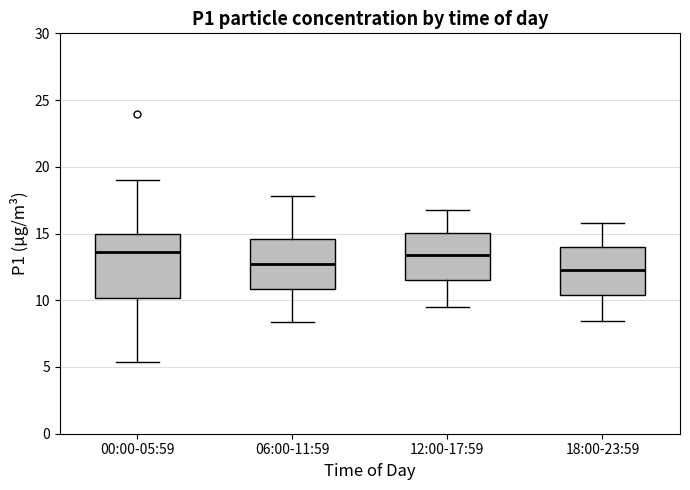

Reading left to right, read every box against the y-axis: the position of its median line, the range the box covers, and the ends of its whiskers. The values are not printed on the chart, so give them approximately, as read against the axis.

00:00-05:59: median 13.5, box 10.0 to 15.0, whiskers 5.5 to 19.0
06:00-11:59: median 13.0, box 11.0 to 14.5, whiskers 8.5 to 18.0
12:00-17:59: median 13.5, box 11.5 to 15.0, whiskers 9.5 to 17.0
18:00-23:59: median 12.5, box 10.5 to 14.0, whiskers 8.5 to 16.0